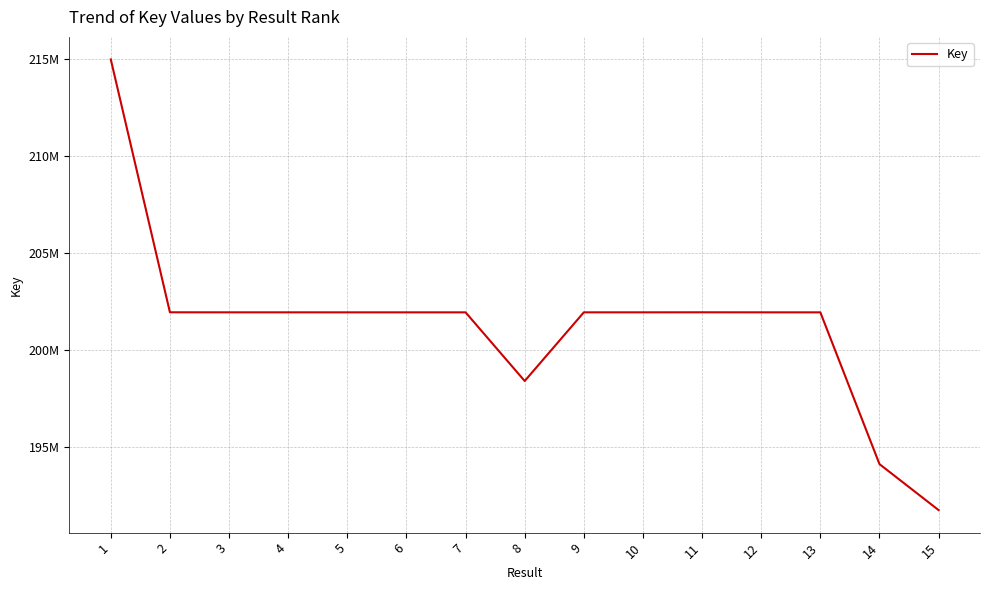

What is the smallest value displayed?

191766038